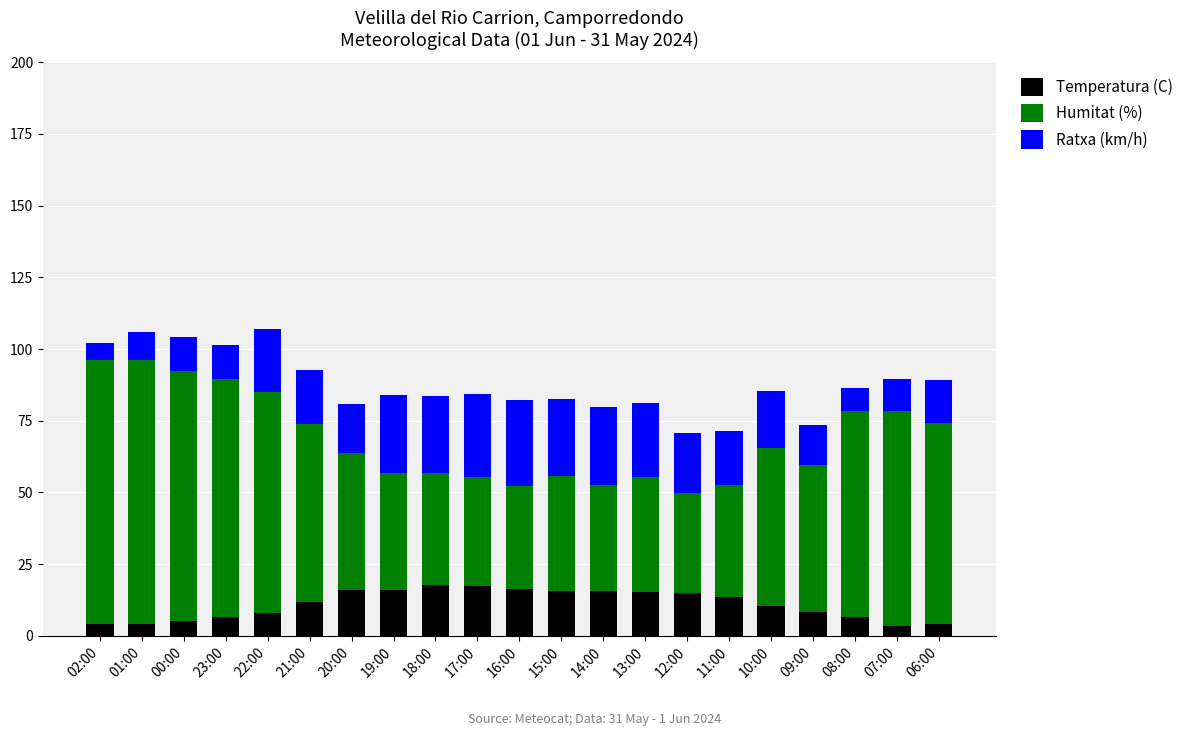

What is the total value across all series at 11:00?

71.5